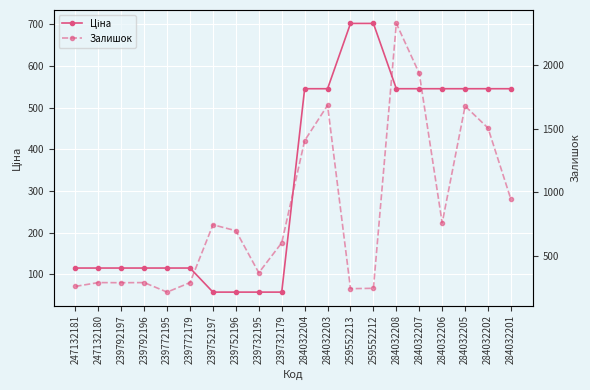

Reading left to right, list all the values displayed in this chart.

Ціна: 247132181=115.4	247132180=115.4	239792197=115.4	239792196=115.4	239772195=115.4	239772179=115.4	239752197=57.7	239752196=57.7	239732195=57.7	239732179=57.7	284032204=545.0	284032203=545.0	259552213=701.4	259552212=701.4	284032208=545.0	284032207=545.0	284032206=545.0	284032205=545.0	284032202=545.0	284032201=545.0
Залишок: 247132181=260.0	247132180=290.0	239792197=289.0	239792196=290.0	239772195=215.0	239772179=290.0	239752197=745.0	239752196=698.0	239732195=367.0	239732179=603.0	284032204=1407.0	284032203=1685.0	259552213=242.0	259552212=245.0	284032208=2329.0	284032207=1936.0	284032206=759.0	284032205=1679.0	284032202=1506.0	284032201=944.0